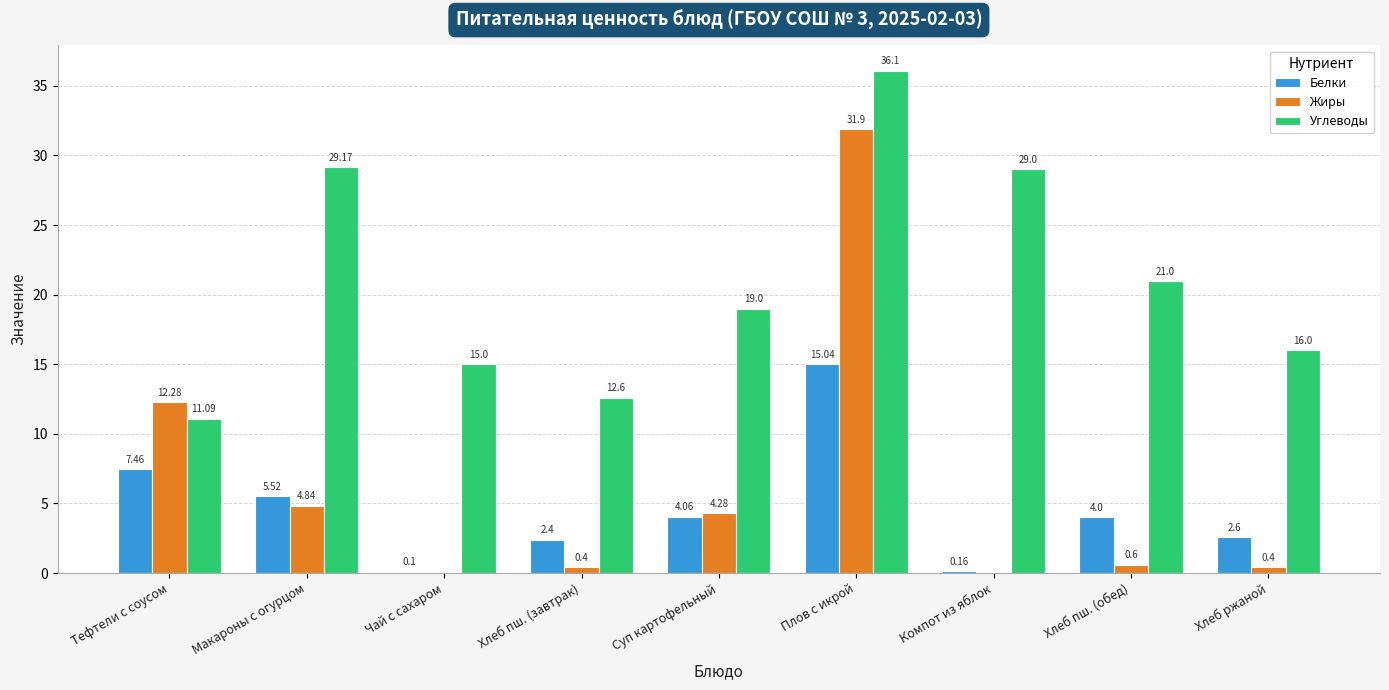

Where is Углеводы nearest to the value 23?

Хлеб пш. (обед)